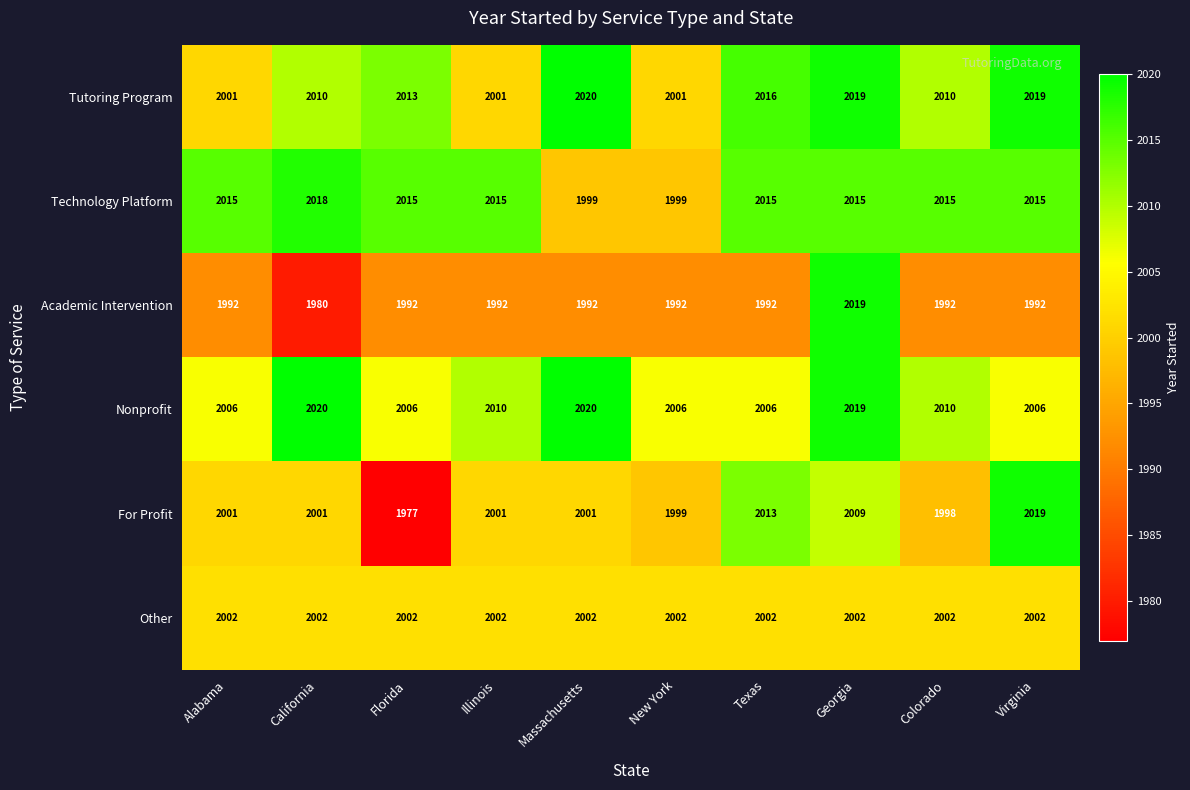

The Academic Intervention series shows 2636 at Virginia. True or false?

False